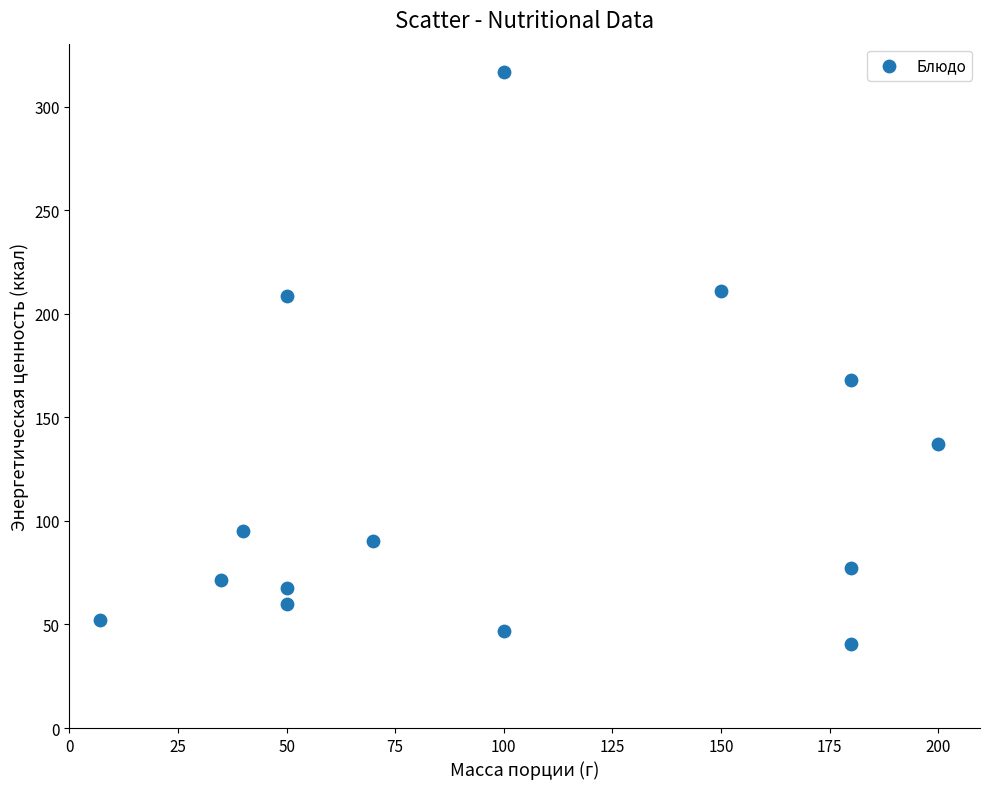

What Y value in the scatter plot is closest to 178?

168.3